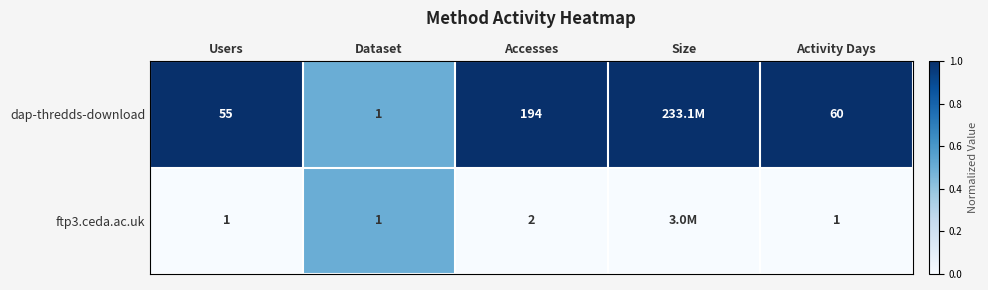

Is the value of ftp3.ceda.ac.uk at Dataset greater than the value of dap-thredds-download at Users?

No